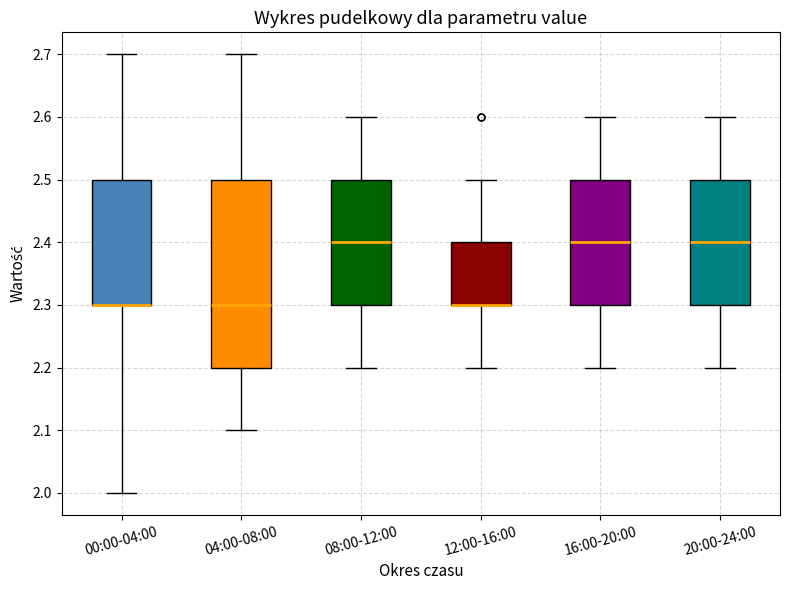

Comparing the boxes themselves (not the whiskers), which one is the tallest?

04:00-08:00